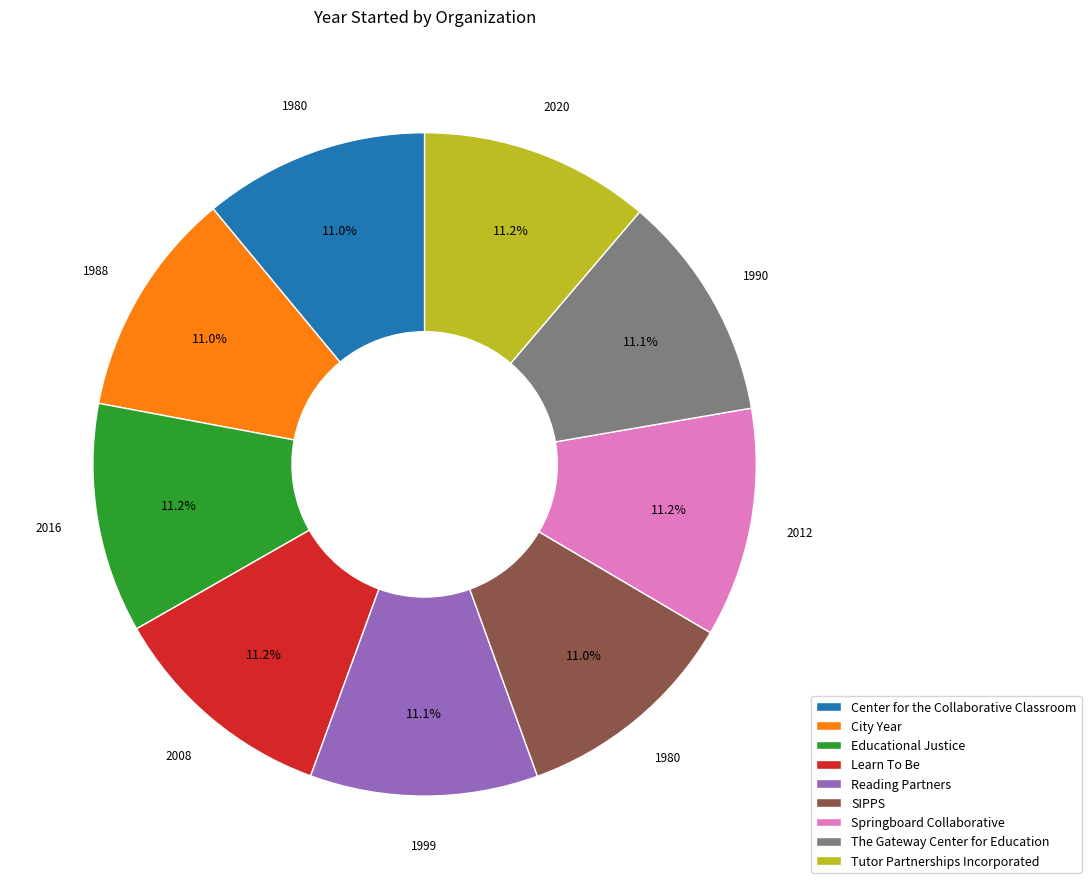

Does any single category account for the majority?

No